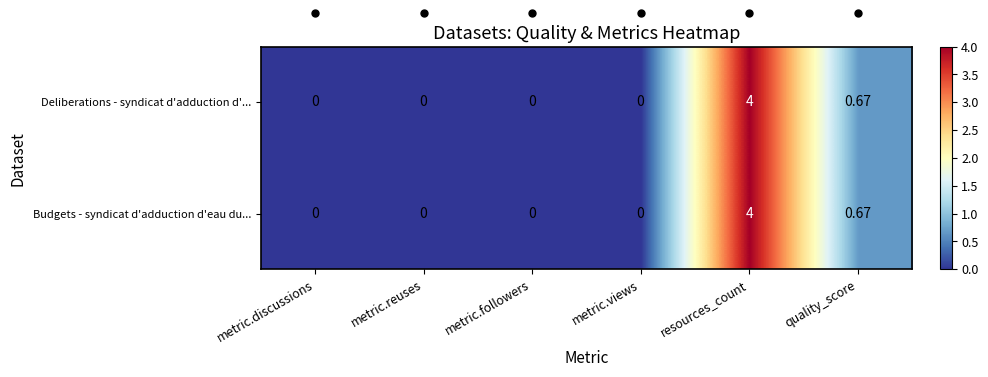

Where is Deliberations - syndicat d'adduction d'... nearest to the value 2?

quality_score